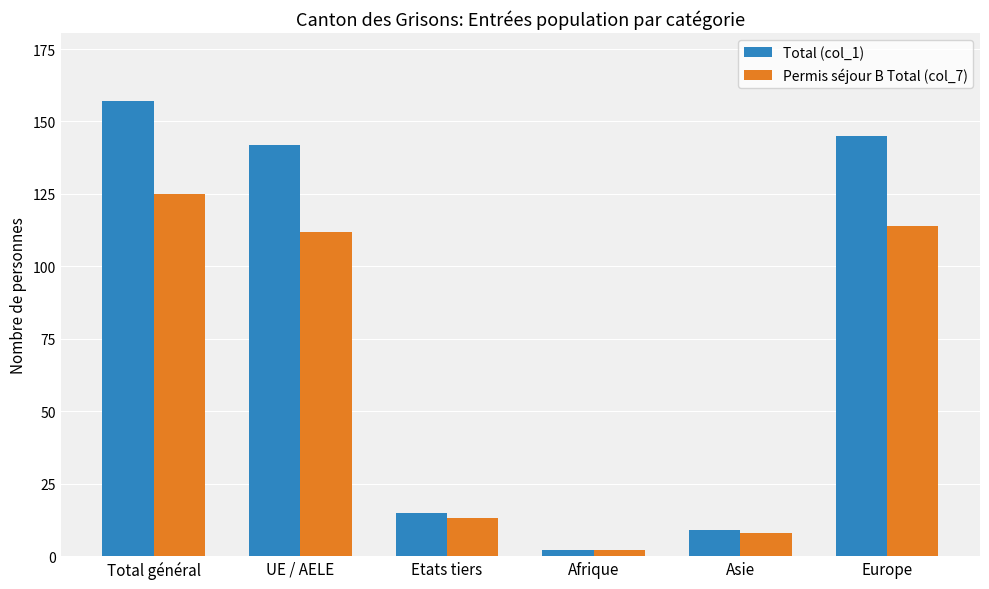

How many data points in Total (col_1) are less than 142?

3